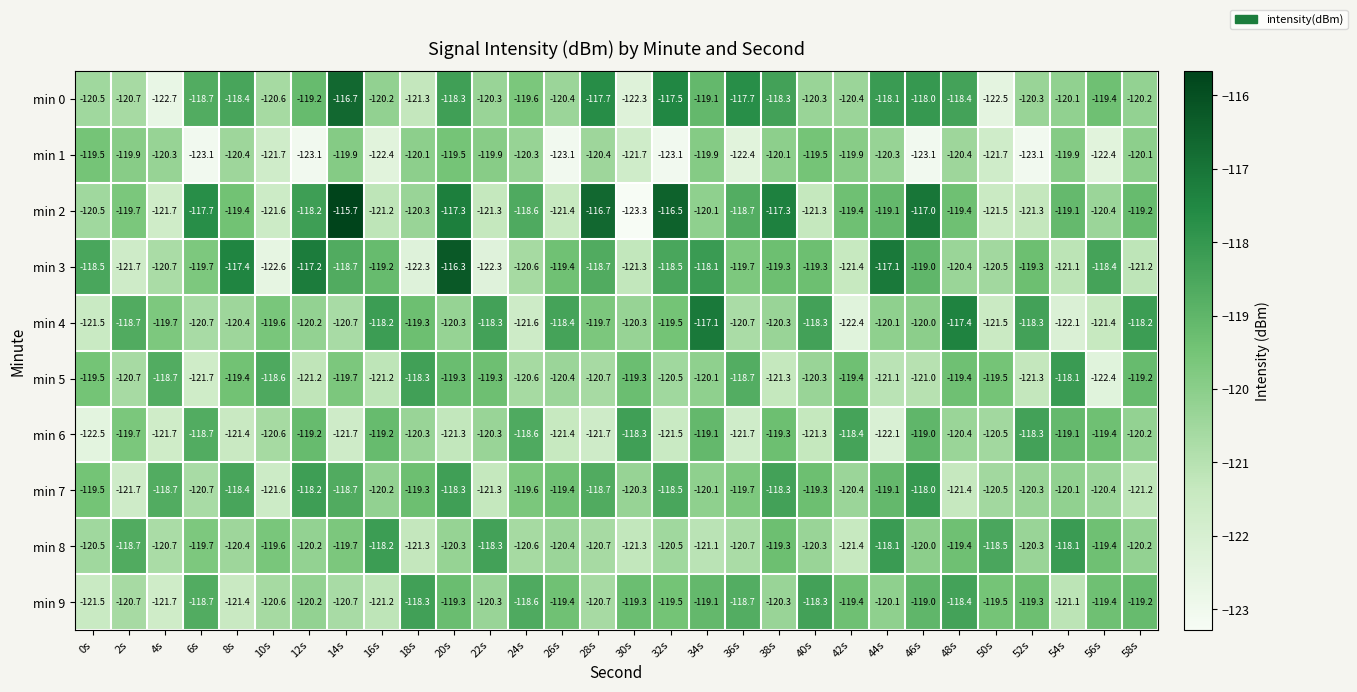

The value of min 0 at 58s is -188.2. True or false?

False